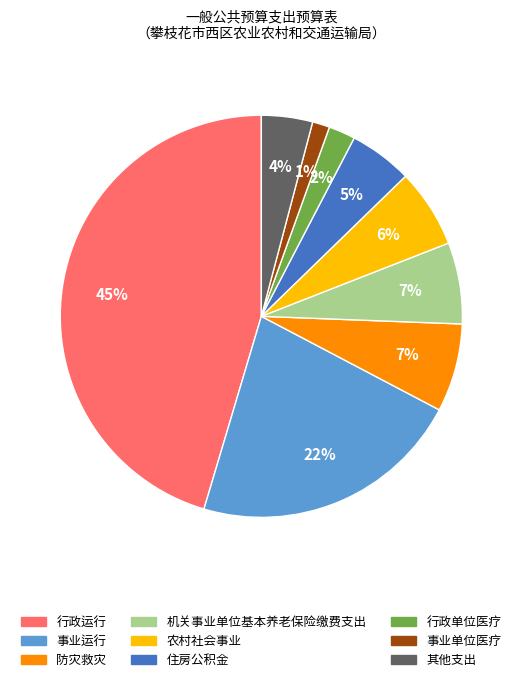

Is there a majority slice in this chart?

No